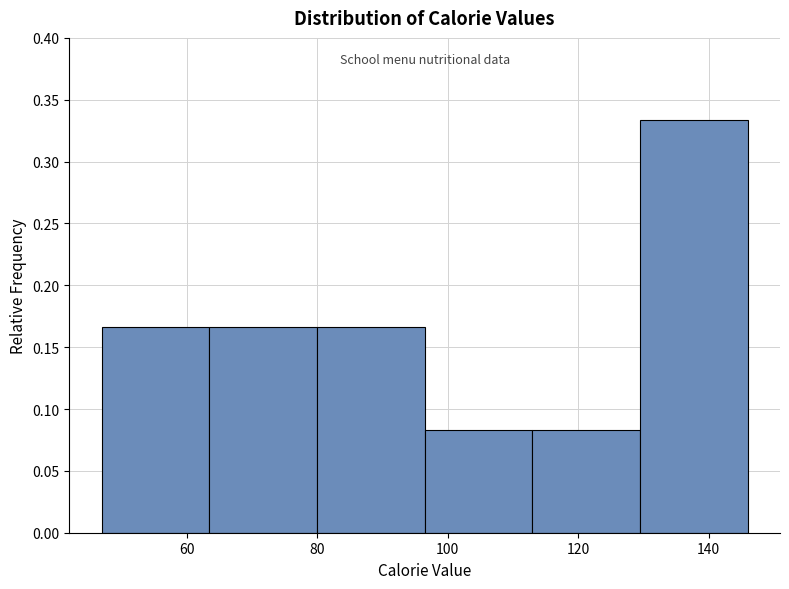

Reading left to right, transcribe this chart: for each bar, give the range it covers on the x-axis and its height. Neither the bar edges nor the heights are printed on the chart, so give them approximately, as read against the axes.

47.0 to 63.5: 0.165
63.5 to 80.0: 0.165
80.0 to 96.5: 0.165
96.5 to 113.0: 0.085
113.0 to 129.5: 0.085
129.5 to 146.0: 0.335